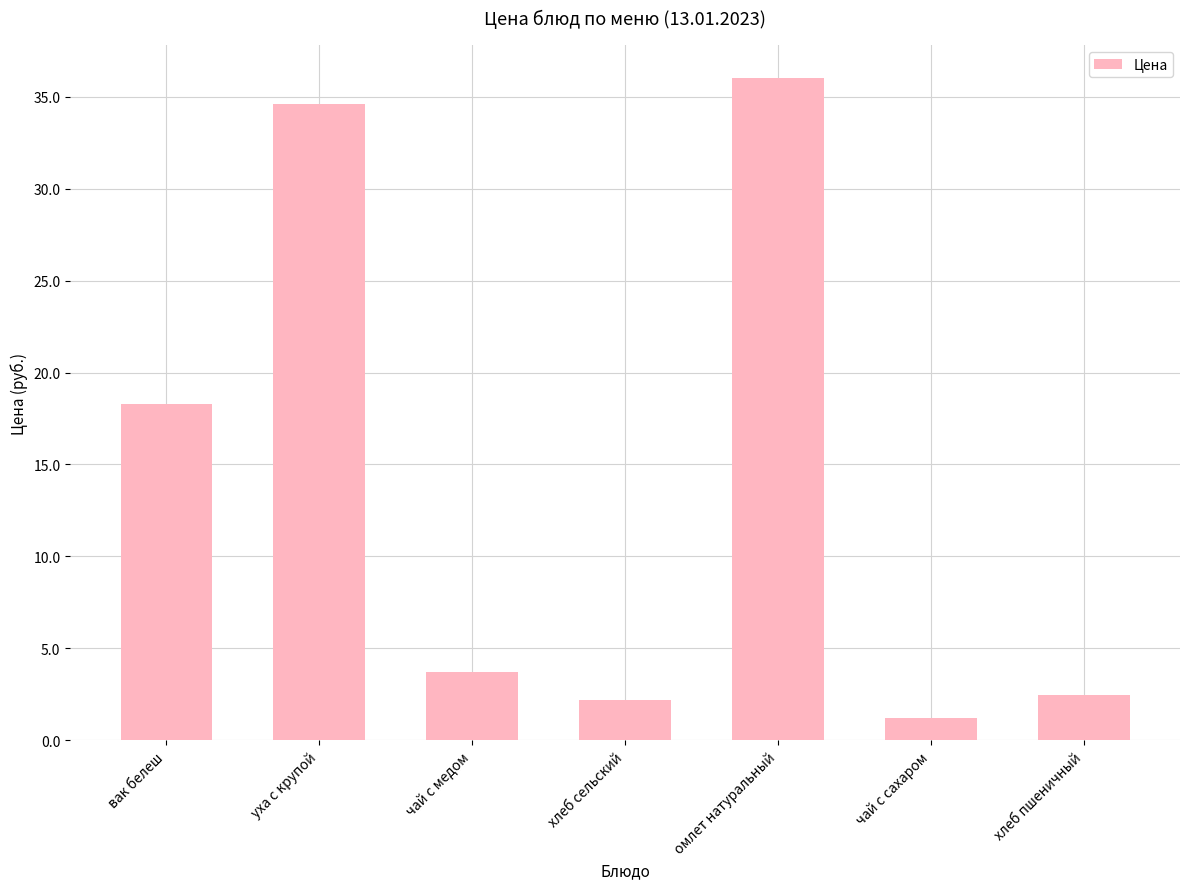

Where is the data nearest to the value 18?

вак белеш